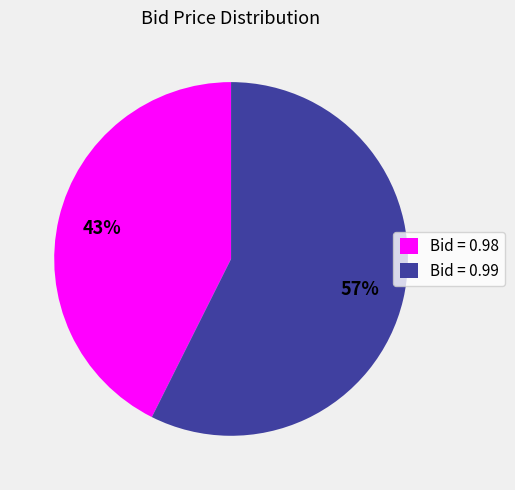

What percentage is the Bid = 0.98 slice, to the nearest percent?

43%